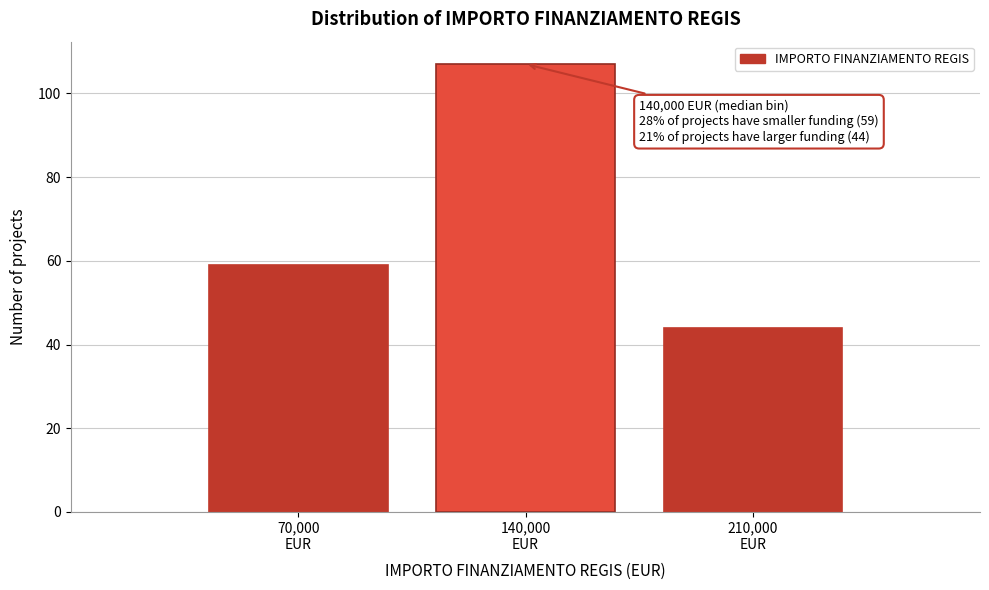

Reading right to left, what are all the values shown in this chart?

44	107	59